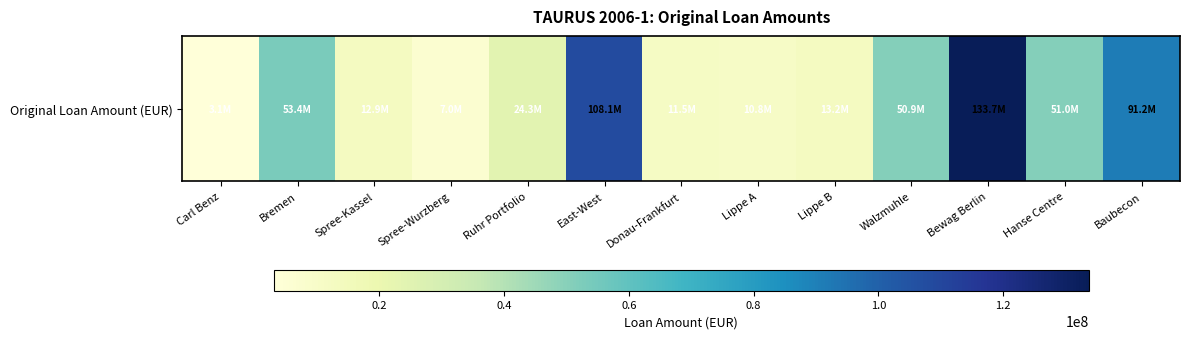

Where does the data first go above 24333300?

Bremen